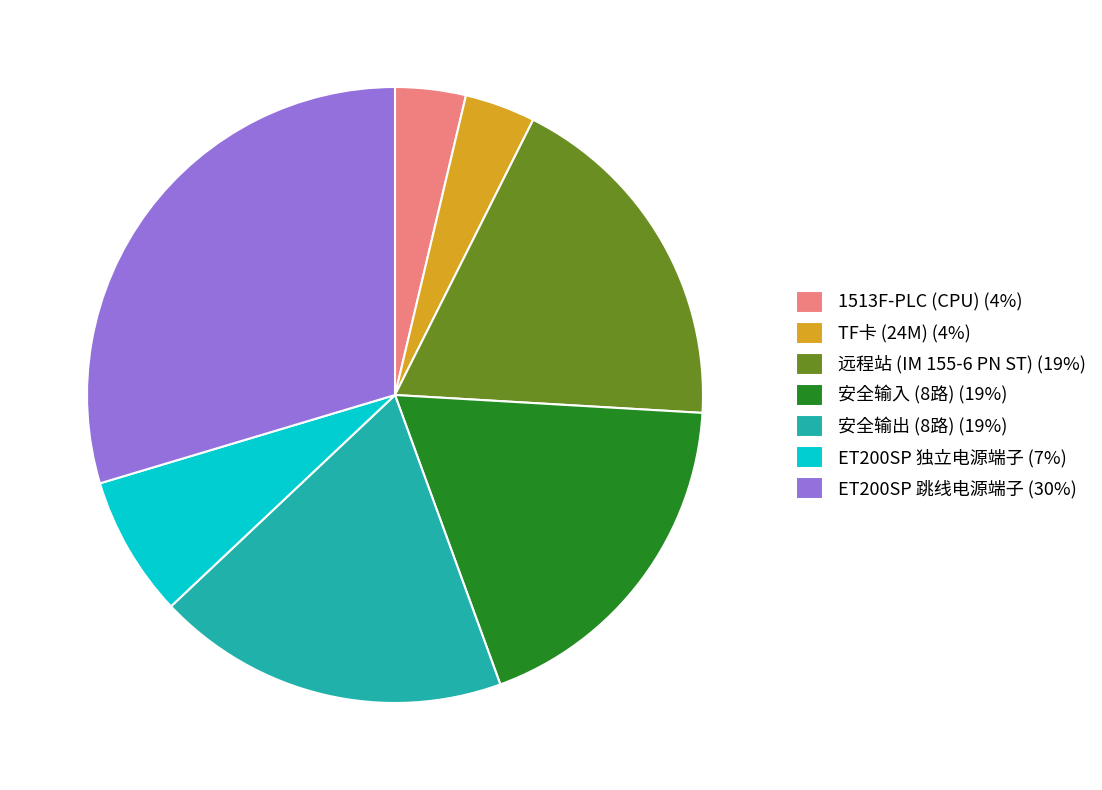

Which slice is the largest?

ET200SP 跳线电源端子 (30%)